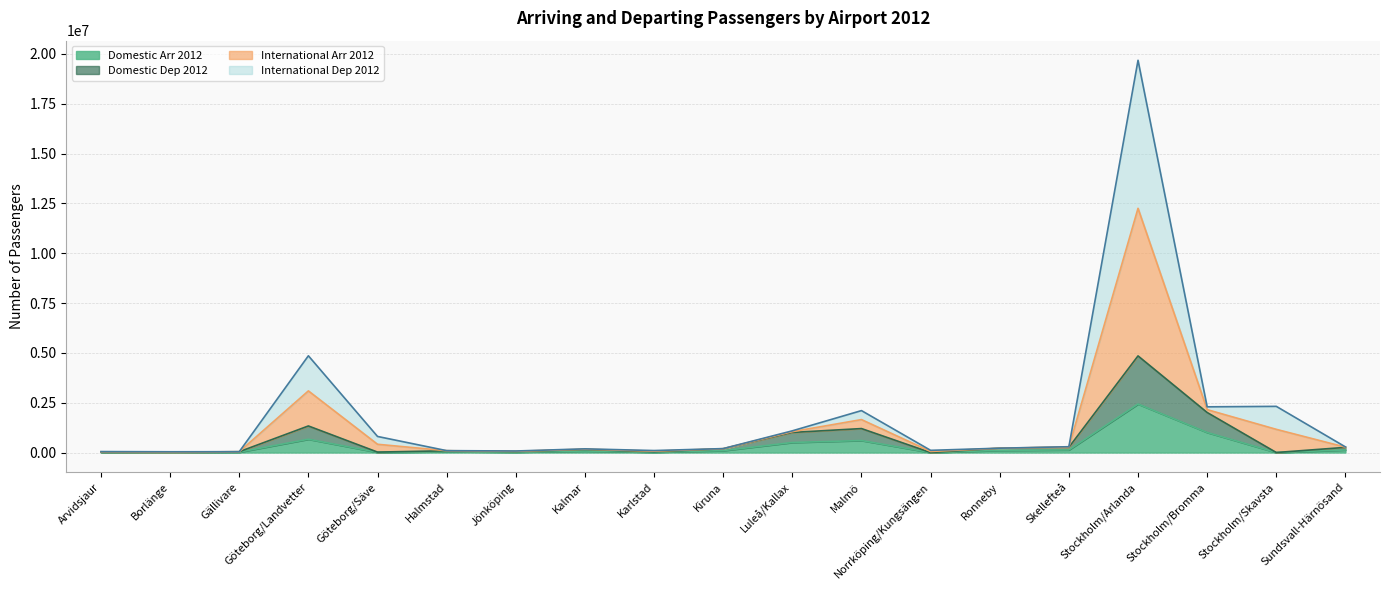

How many lines are shown in the chart?

4